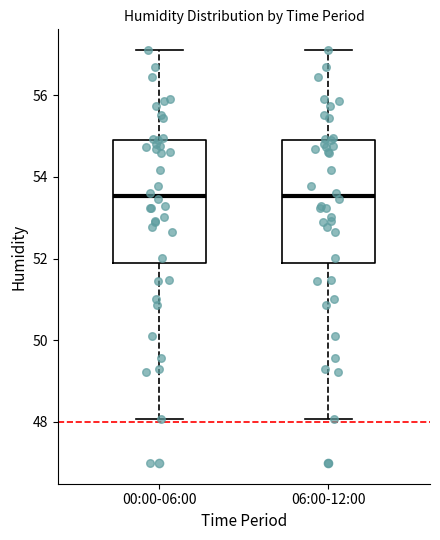

Reading left to right, transcribe this box plot: for each box, give where its median line is, the range the box spans, and where its two whiskers end, as read against the y-axis. The values are not printed on the chart, so give them approximately, as read against the axis.

00:00-06:00: median 53.6, box 51.8 to 55.0, whiskers 48.0 to 57.2
06:00-12:00: median 53.6, box 51.8 to 55.0, whiskers 48.0 to 57.2